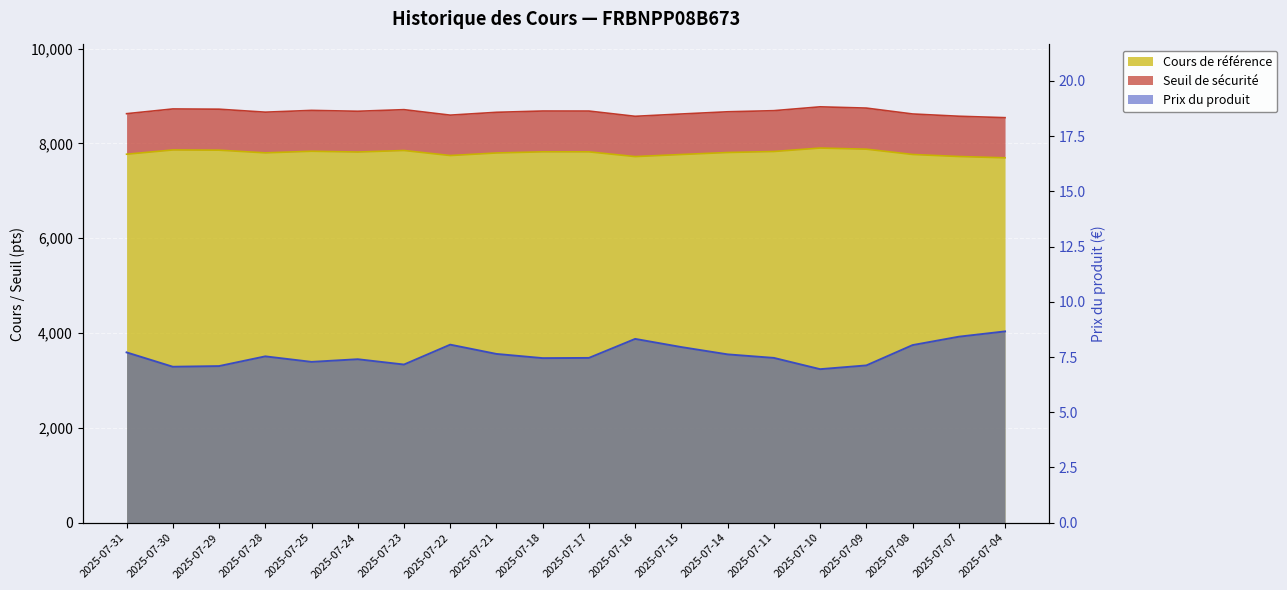

Read the Prix du produit value at 2025-07-25.

7.3